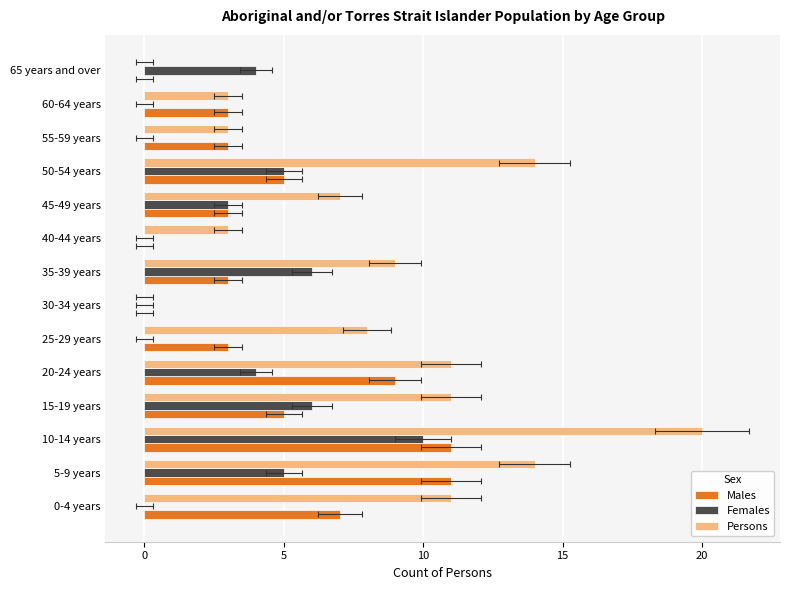

What is the sum of the Males values at 55-59 years and 40-44 years?

3